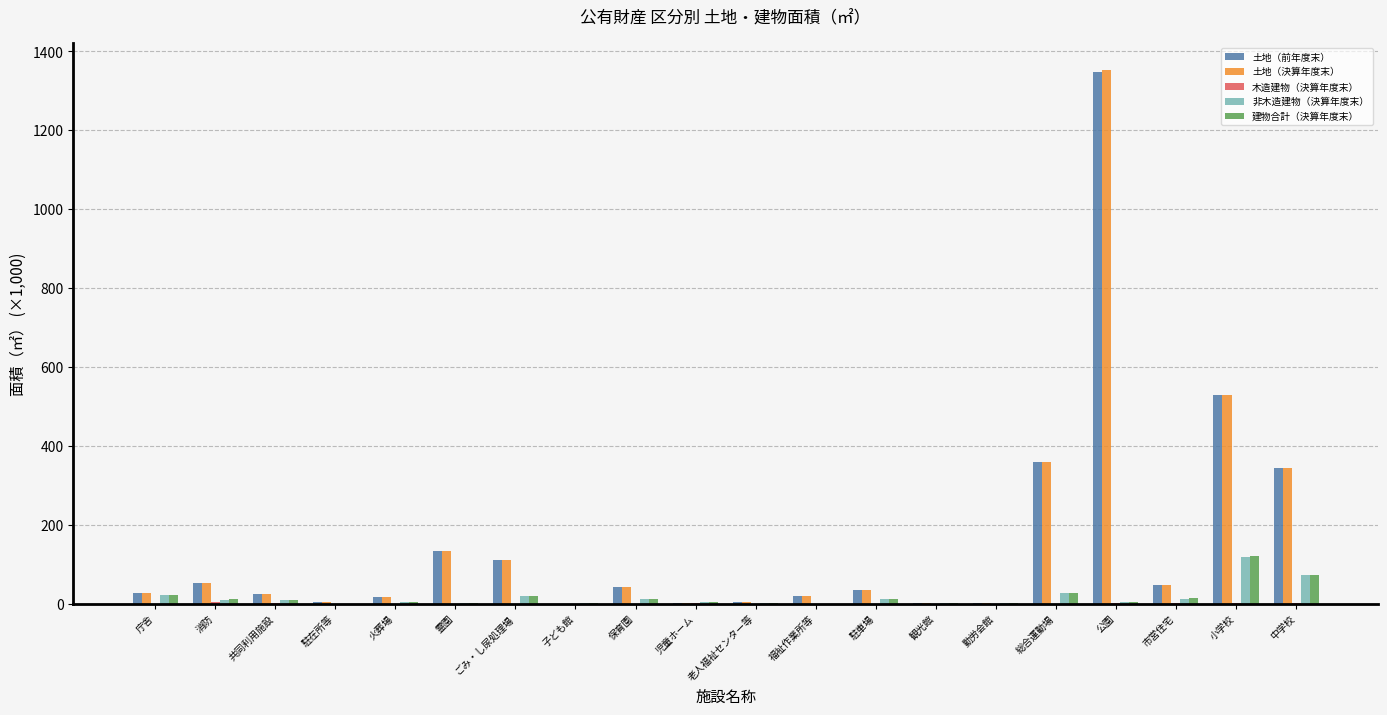

What is the sum of all 土地（前年度末） values?

3102.4